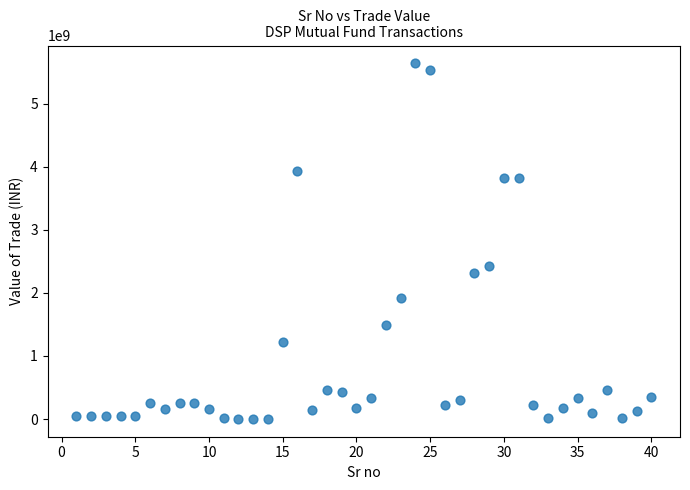

What is the range of Y values (max minus min)?

5639955940.3